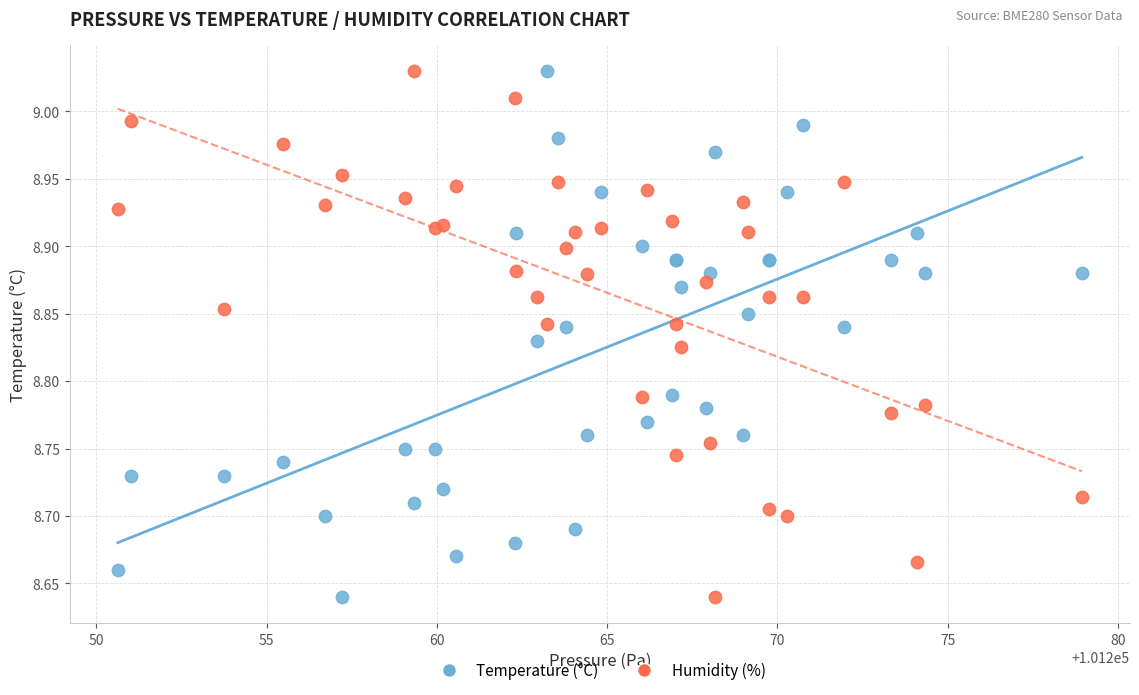

What is the X range (max minus min) for the scatter plot?

28.3